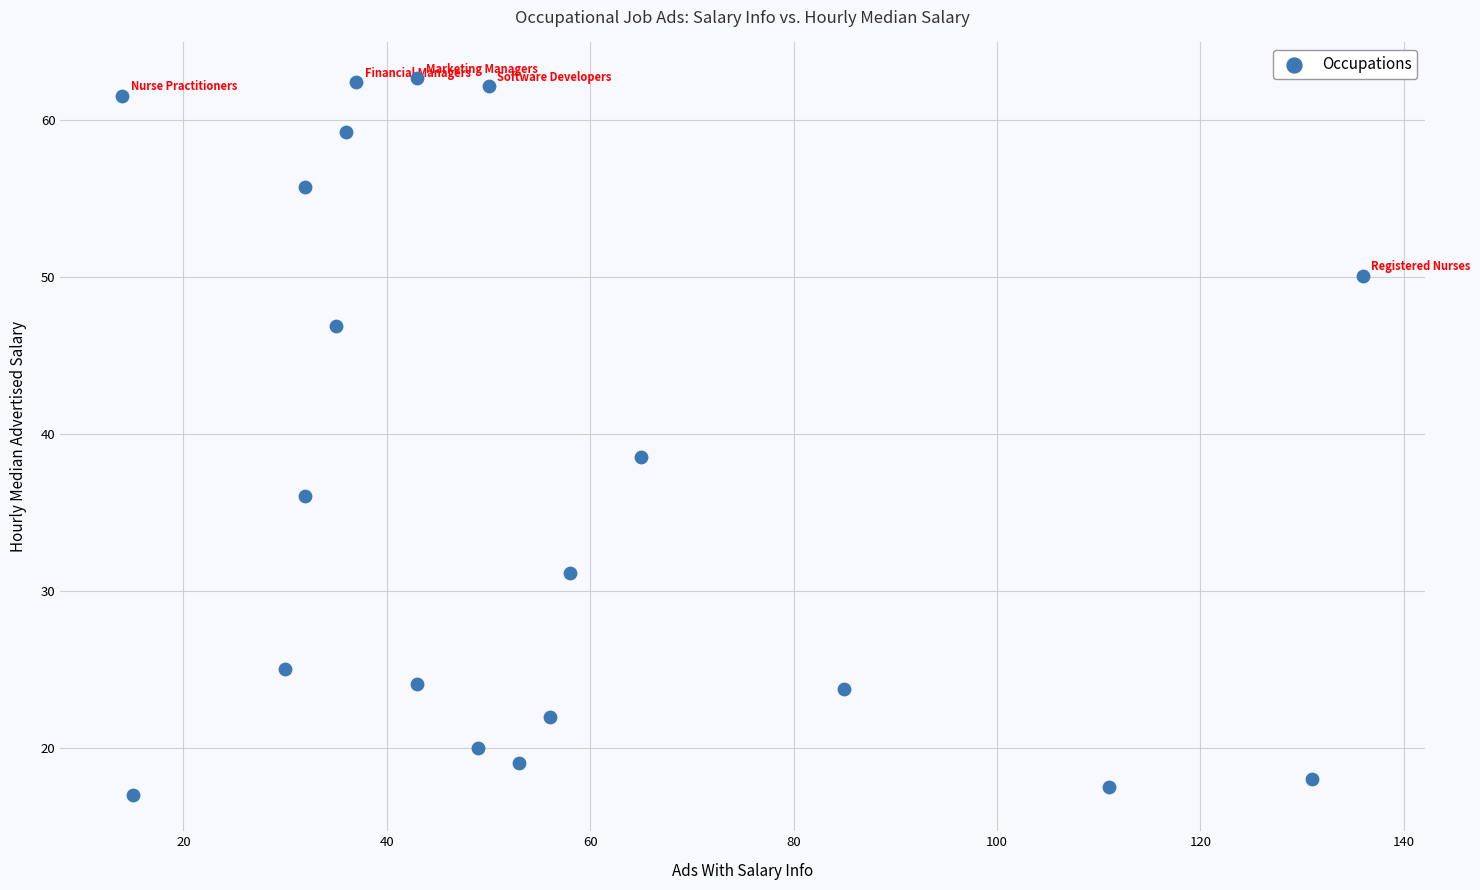

What is the range of Y values (max minus min)?

45.7